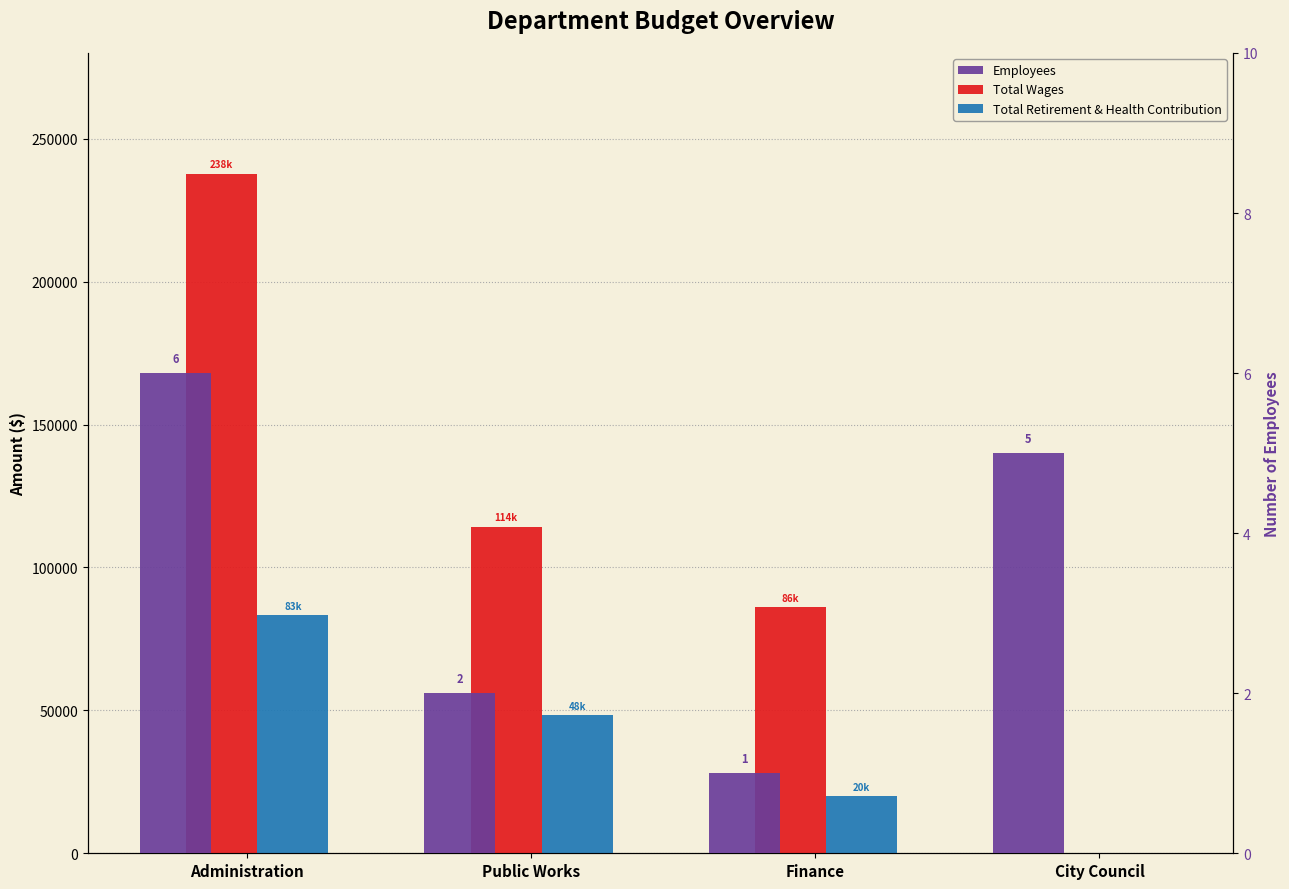

Reading left to right, list all the values displayed in this chart.

Total Wages: 237741	114284	86184	0
Total Retirement & Health Contribution: 83271	48377	19939	0
Employees: 6	2	1	5